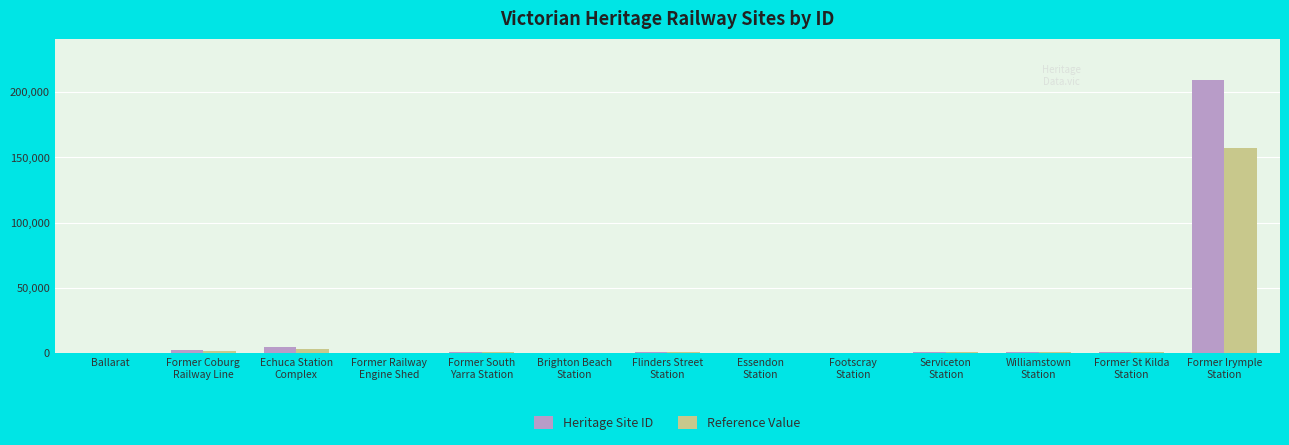

What is the spread (max minus min) of values at Former Railway
Engine Shed?

103.5